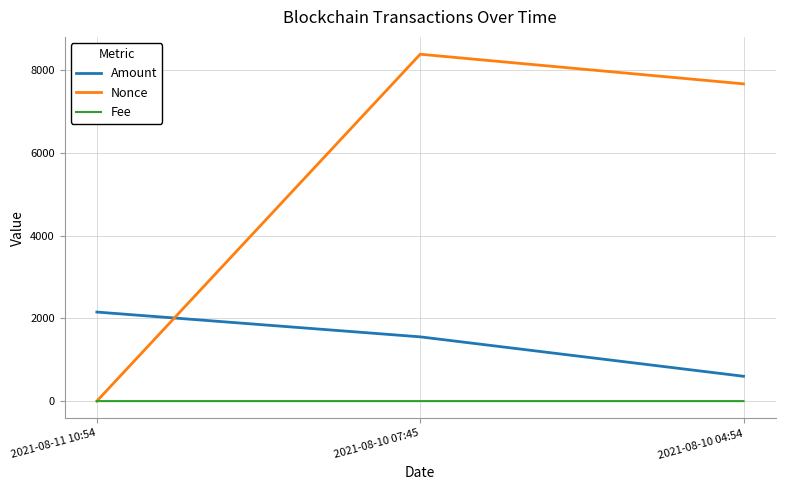

True or false: Fee has a value of 0.0 at 2021-08-10 04:54.

True